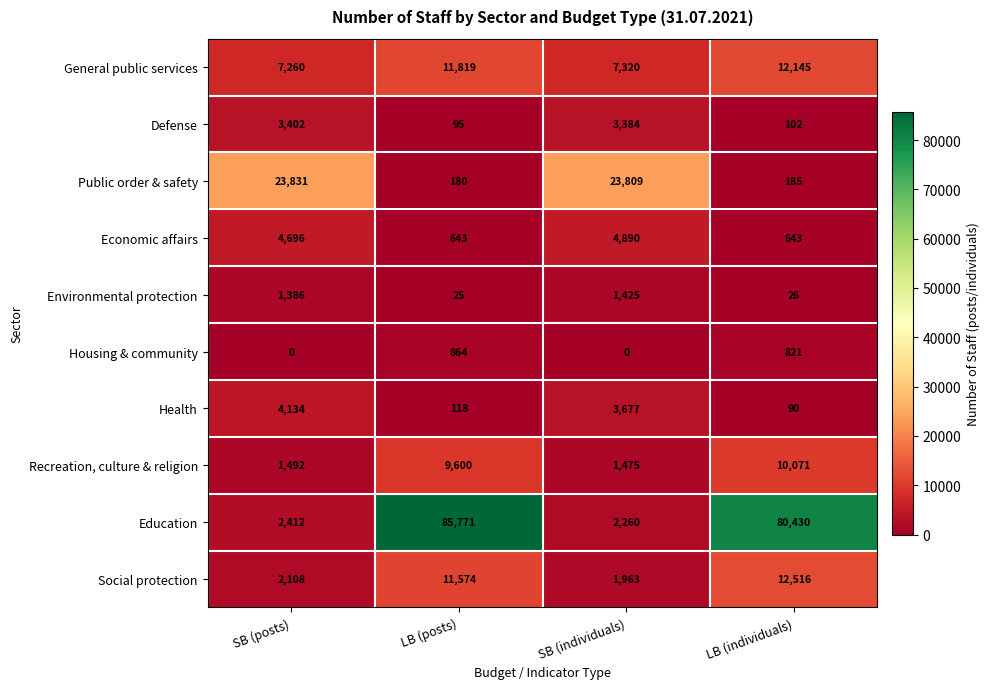

How many categories are shown in the chart?

4